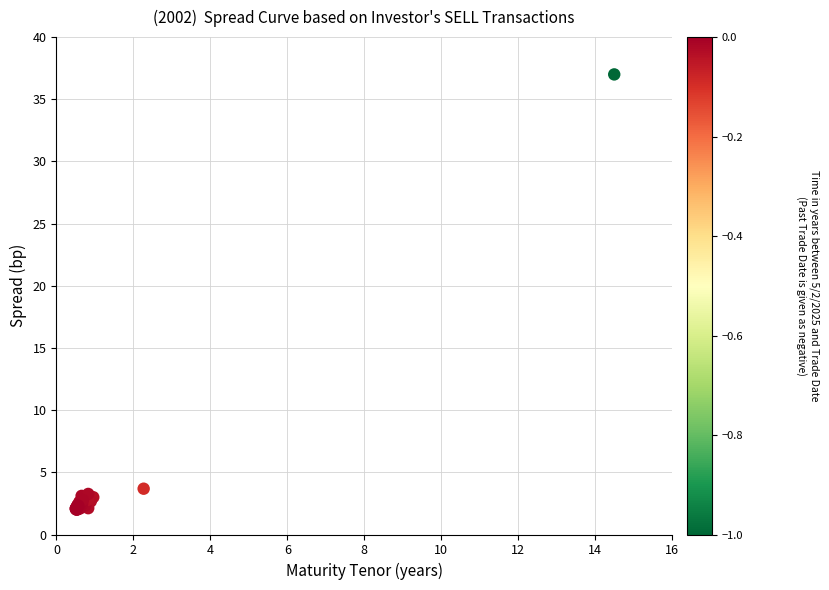

What Y value in the scatter plot is closest to 19?

3.7